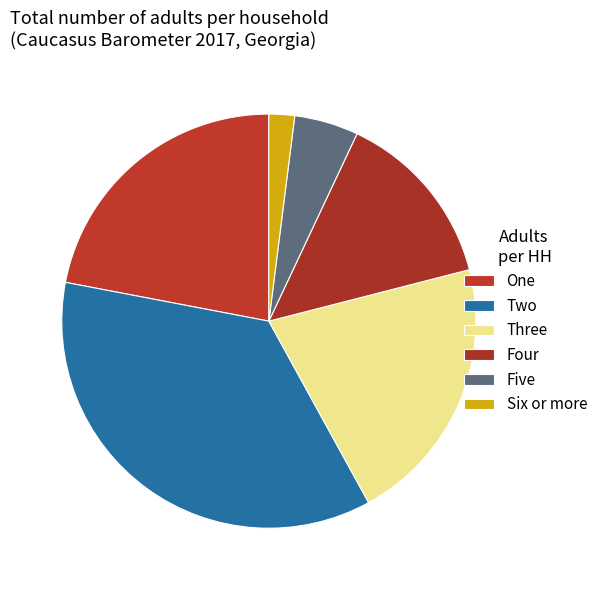

Approximately how many times larger is the value at Three compared to Two?

0.6